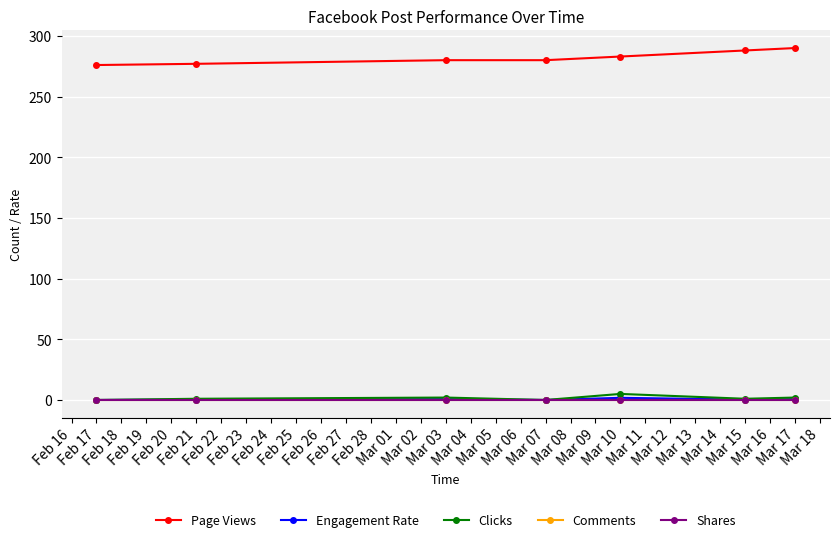

Which series has the largest total across all categories?

Page Views